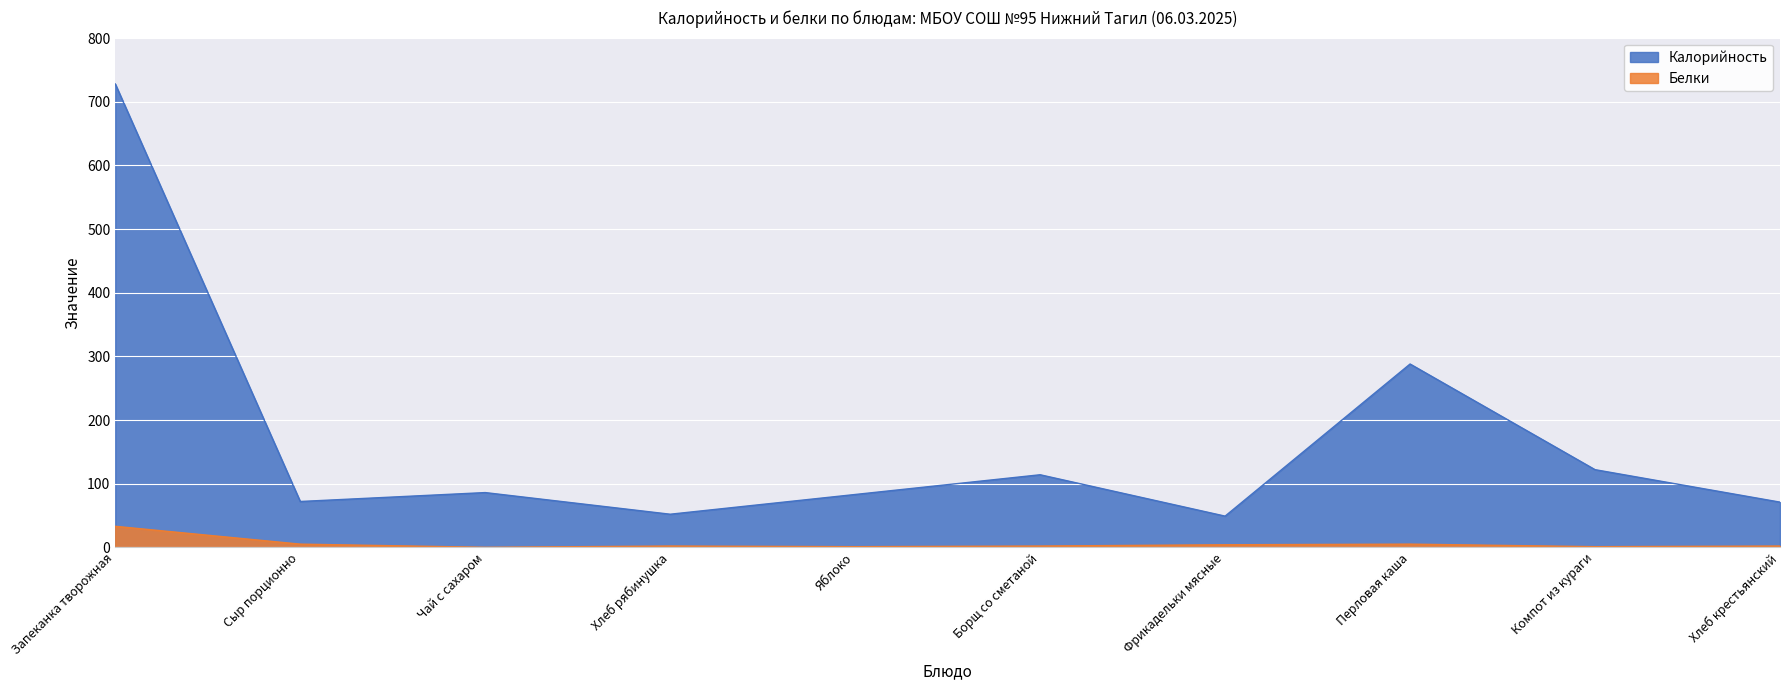

True or false: Калорийность and Белки intersect in this chart.

False